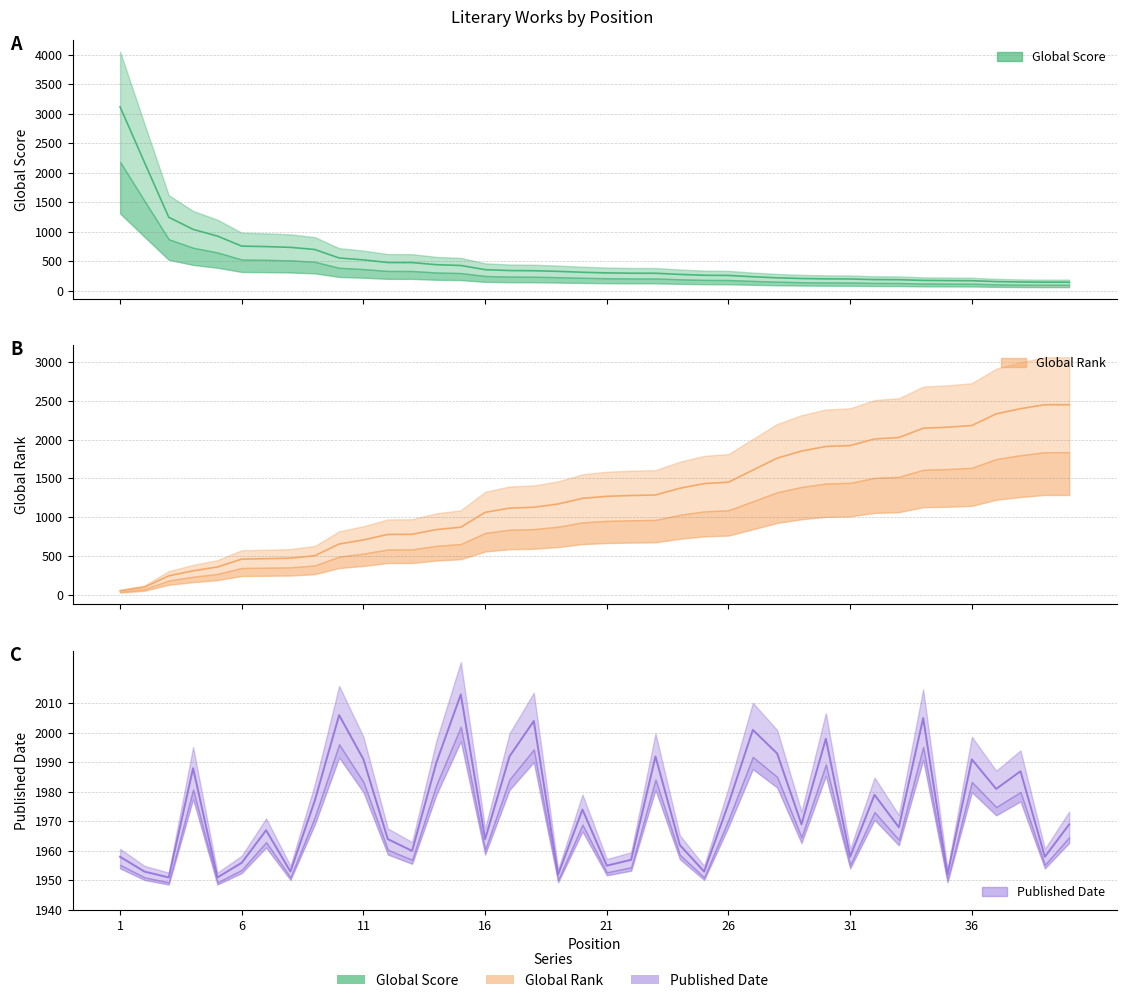

True or false: Published Date and Global Rank cross at least once.

False